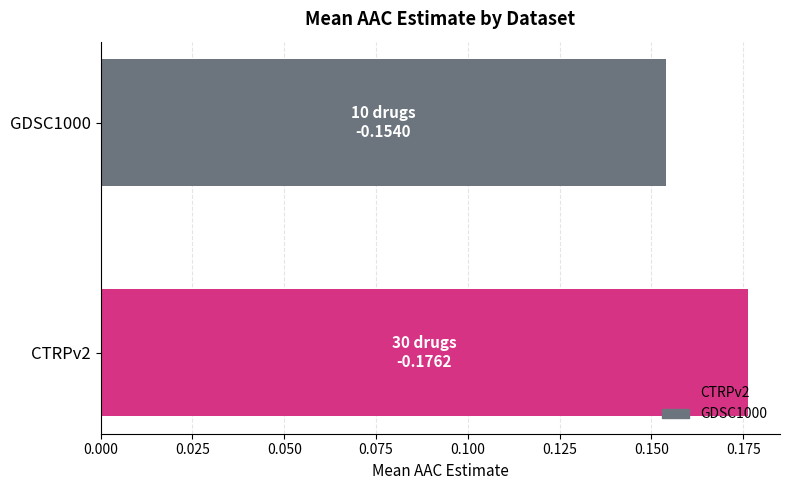

List the labels in order of value, smallest first.

GDSC1000, CTRPv2